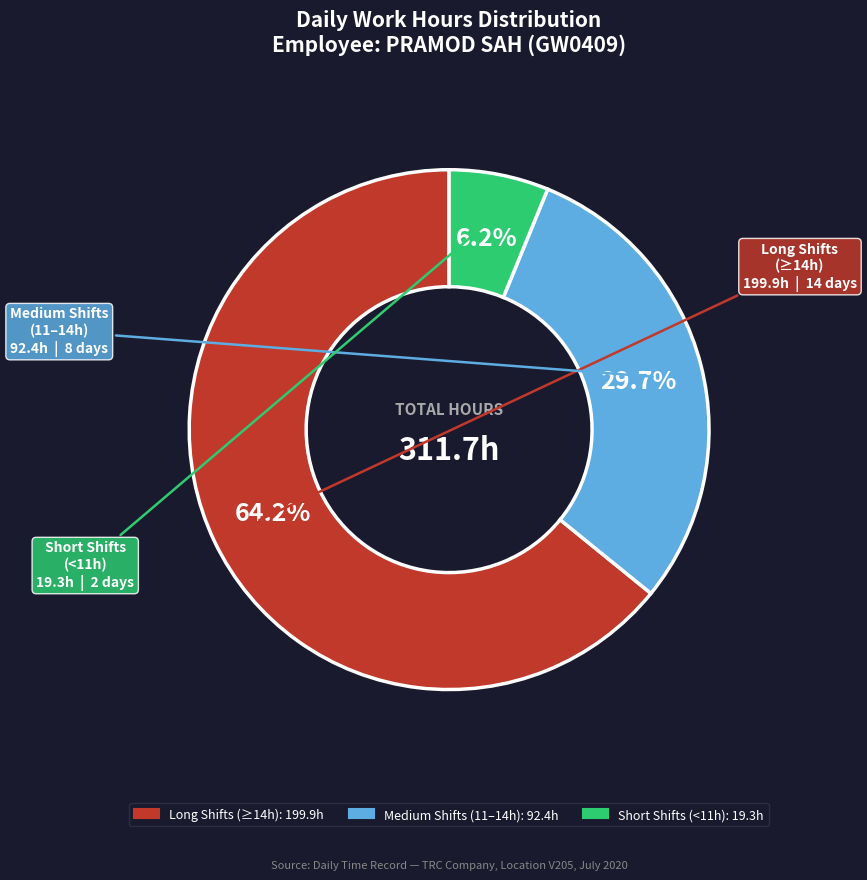

Is there a majority slice in this chart?

Yes